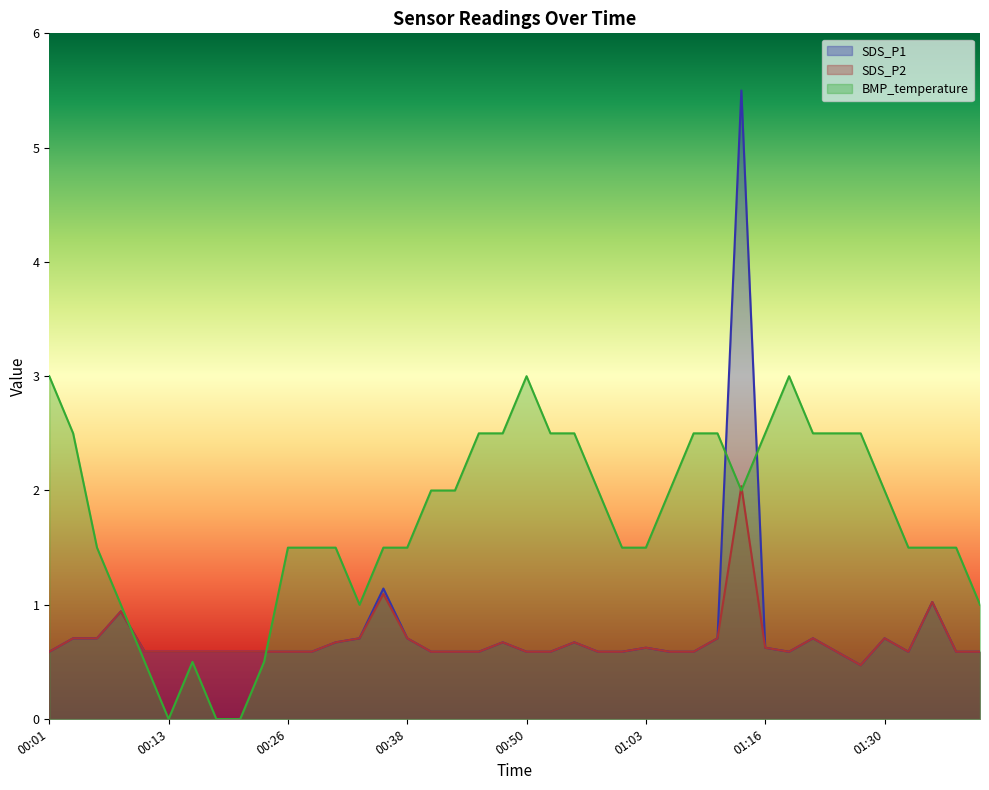

True or false: BMP_temperature has a value of -1.0 at 00:21.

False